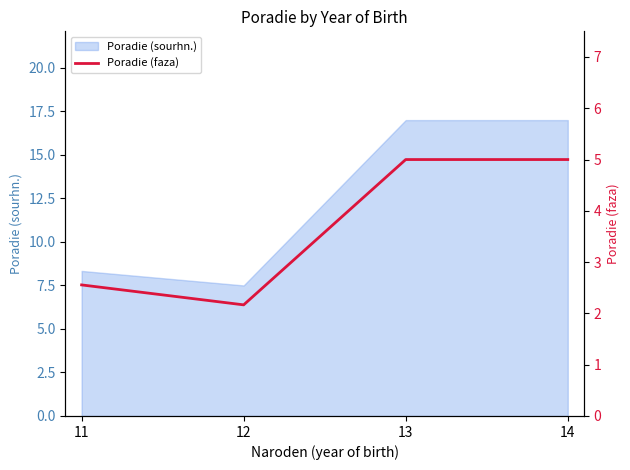

How many lines are shown in the chart?

1